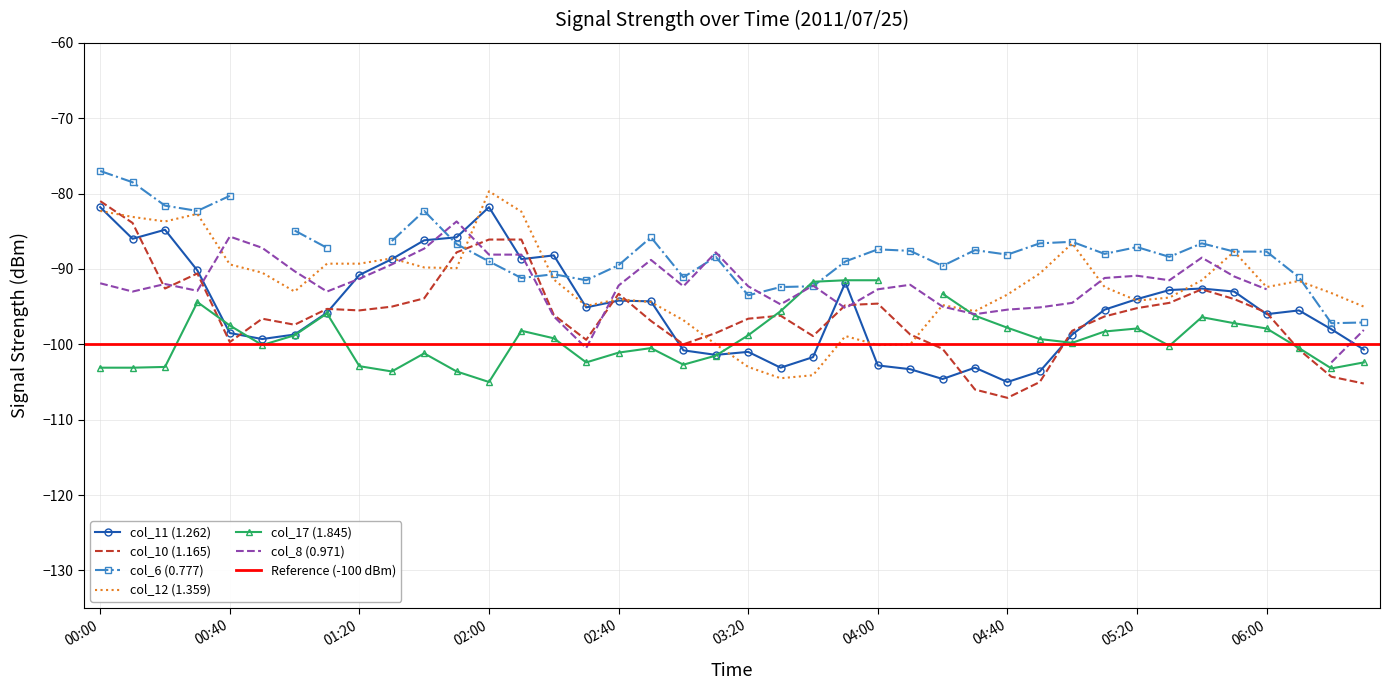

Is it true that col_11 (1.262) equals -101.0 at 03:20?

True